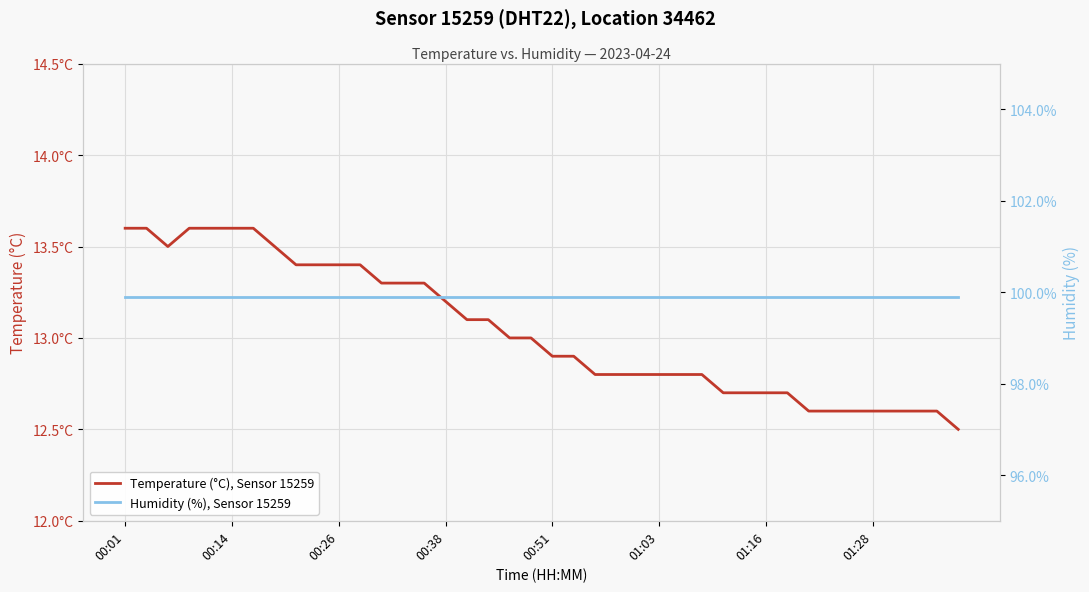

Is this an area chart (filled region under the line)?

No